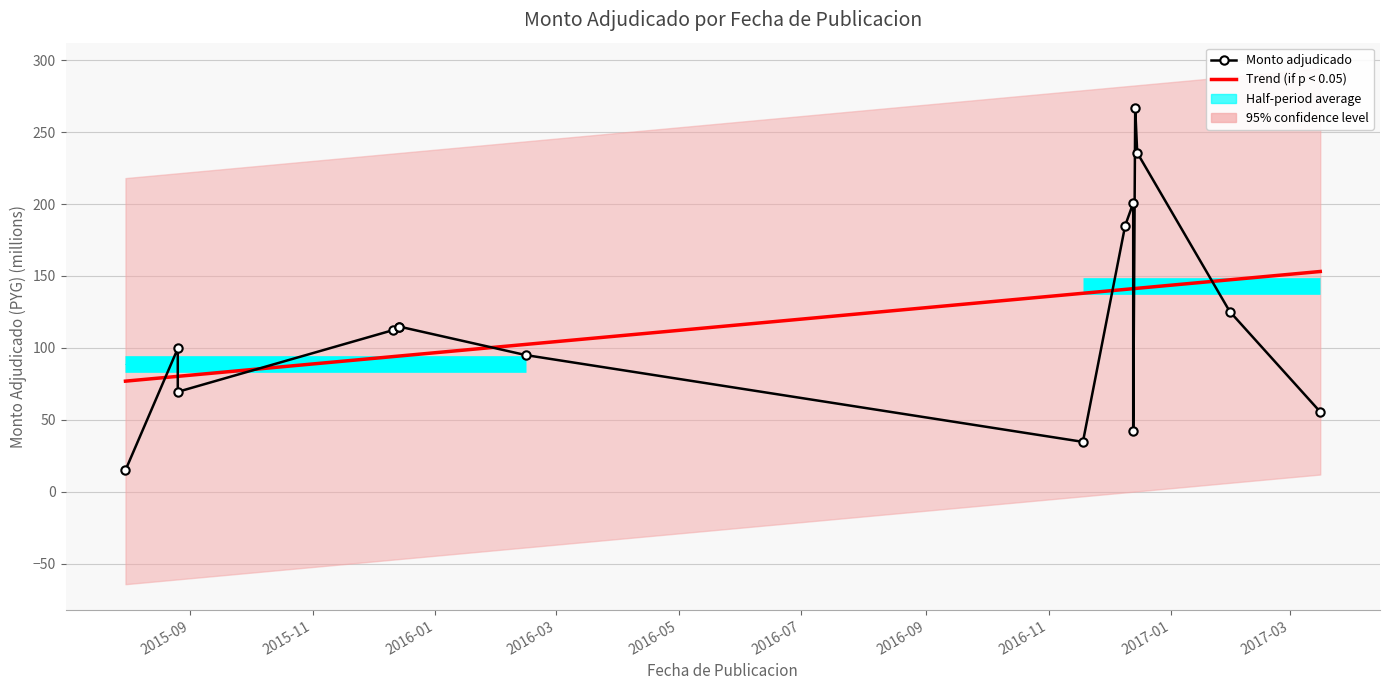

How many intersections are there between Monto adjudicado and Trend (if p < 0.05)?

8